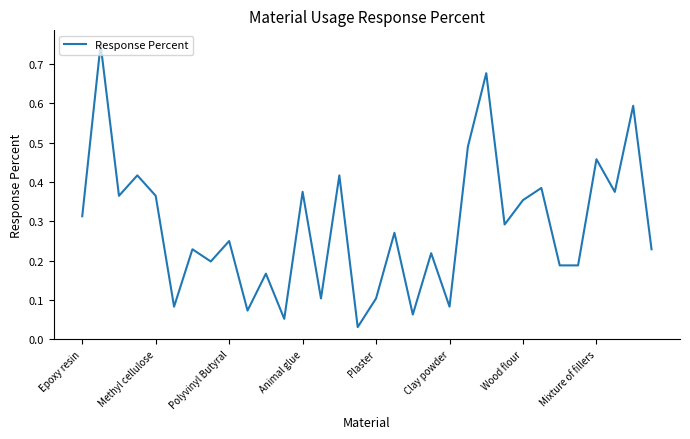

Where is the data nearest to the value 0?

15